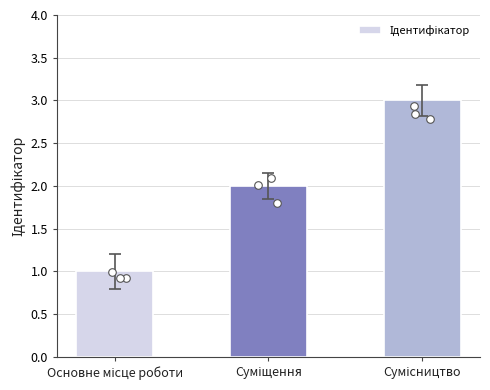

Between Сумісництво and Суміщення, which is larger?

Сумісництво